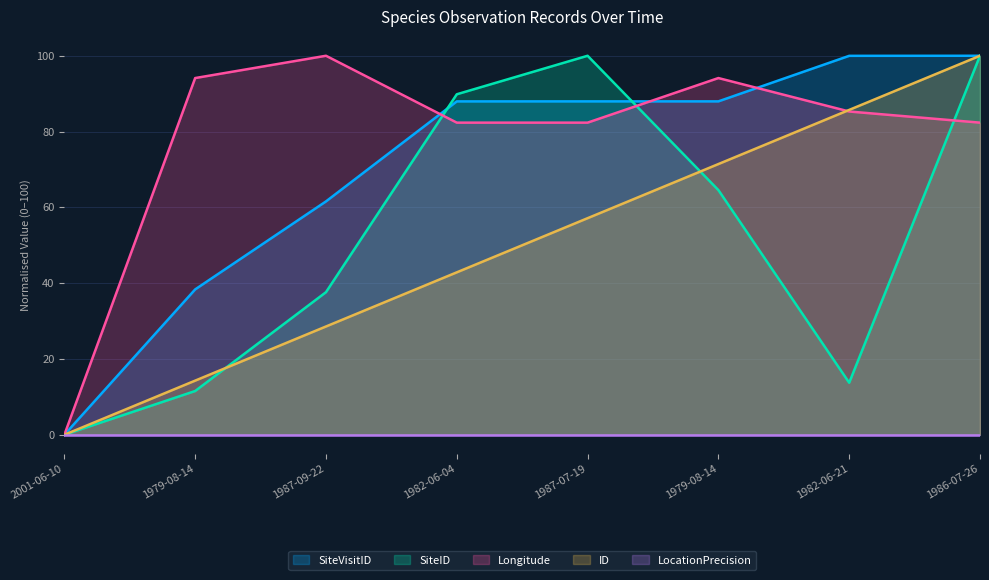

How many lines are shown in the chart?

5